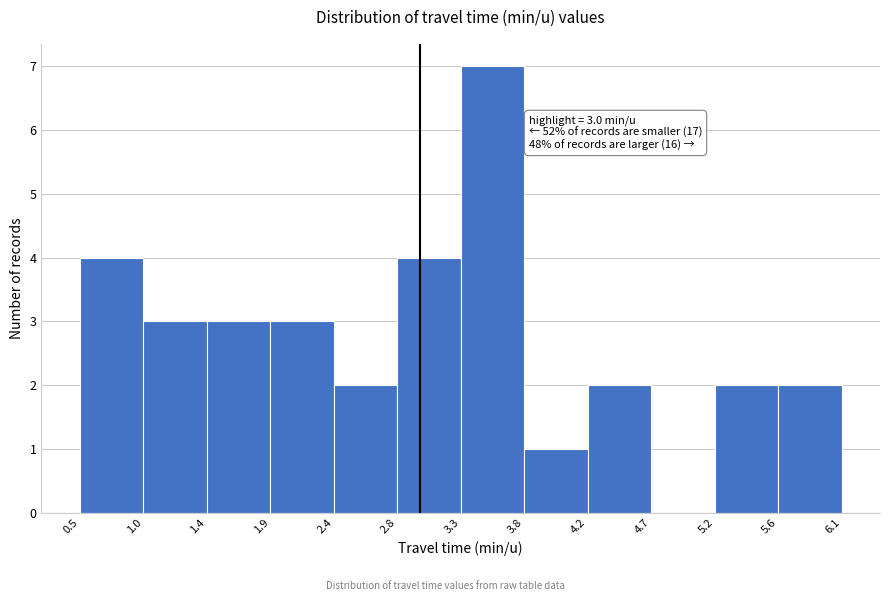

Over which range of the x-axis is the bar tallest?

3.3 to 3.8